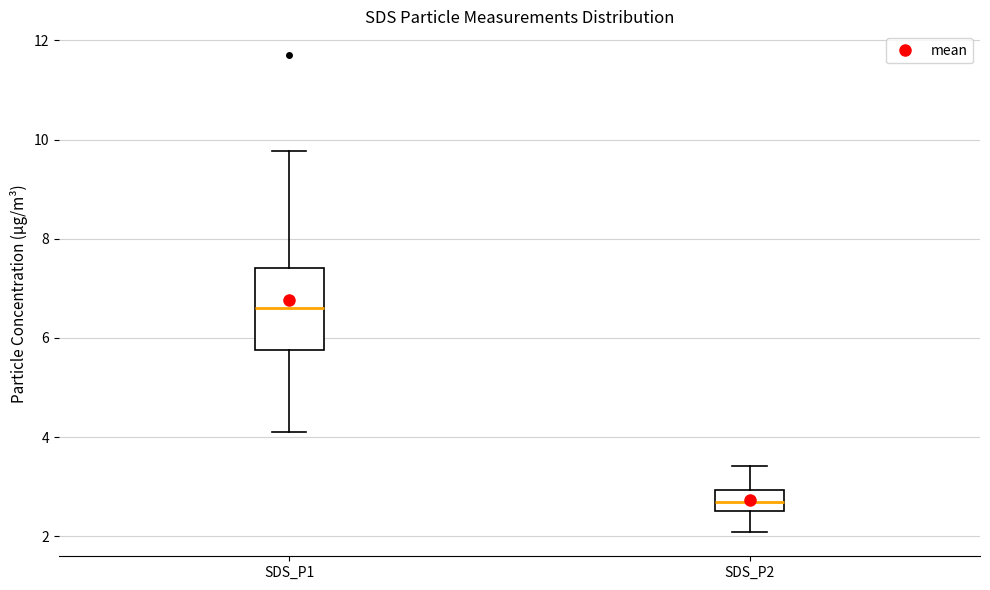

Which box's median line is the highest?

SDS_P1